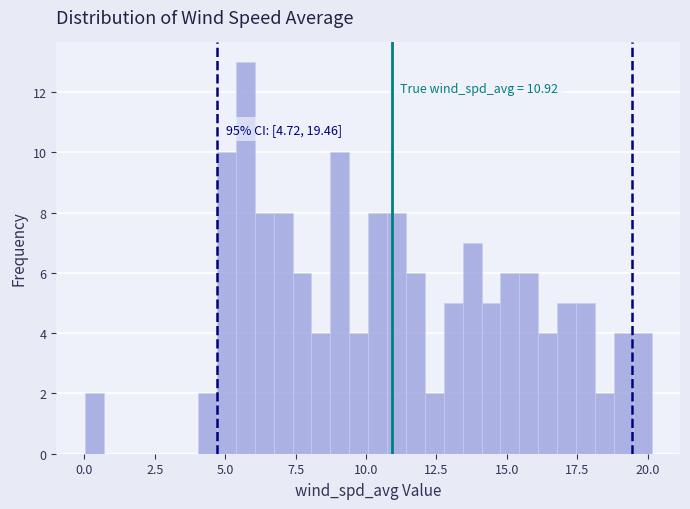

Read against the x-axis, roughly where is the centre of the tallest bar?

5.5